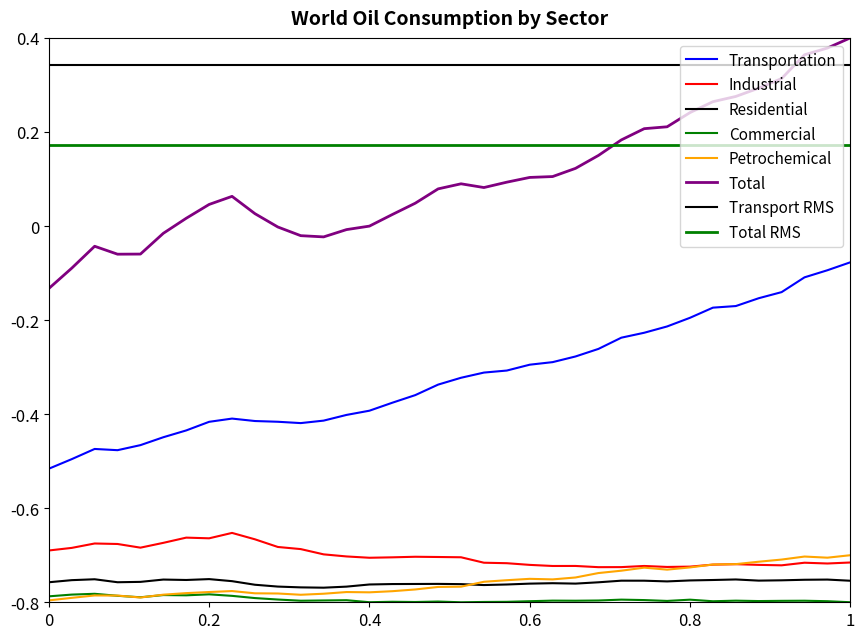

What is the lowest value of the Total series?

-0.1